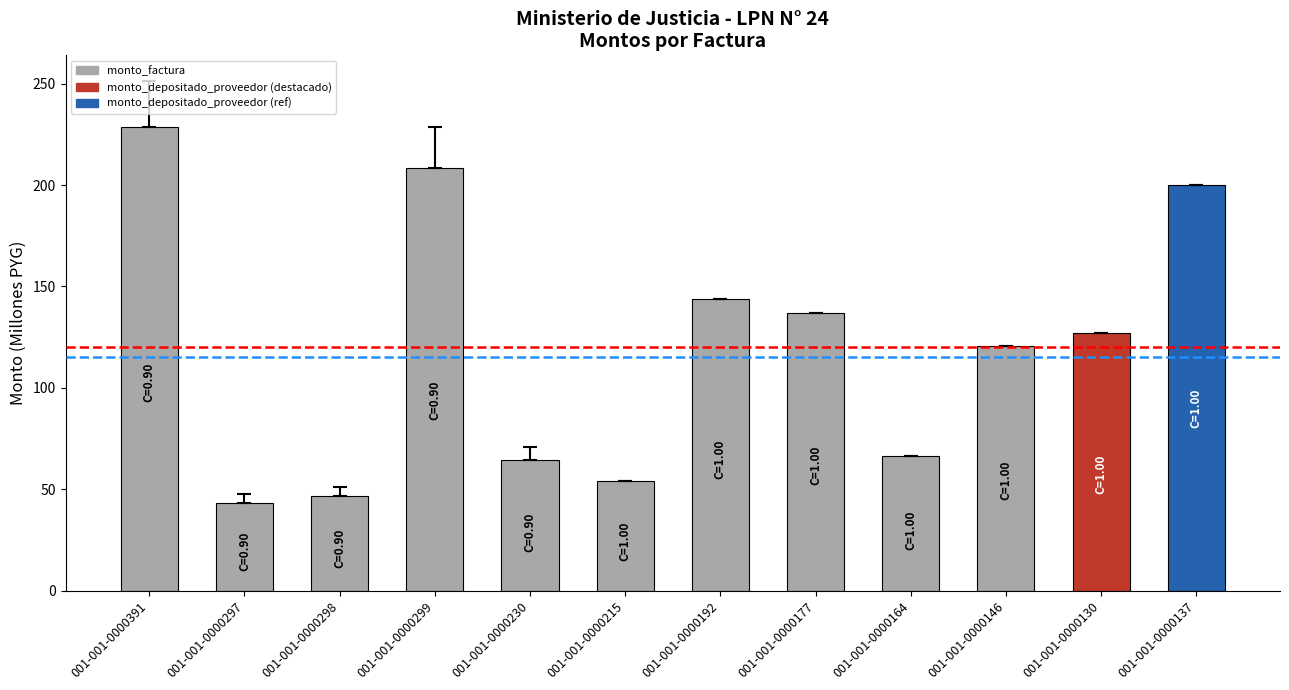

What is the sum of the values at 001-001-0000177 and 001-001-0000130?

264.0